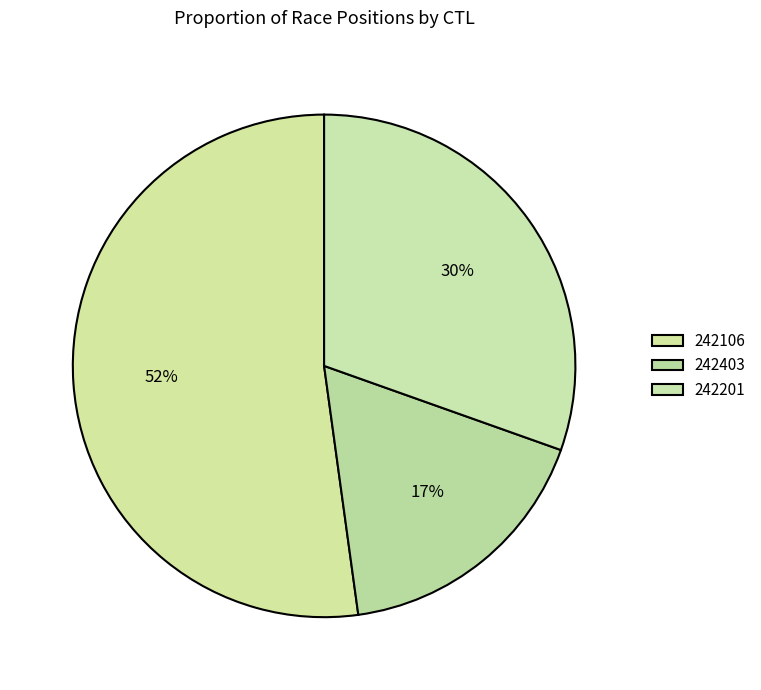

What is the largest slice in the pie chart?

242106